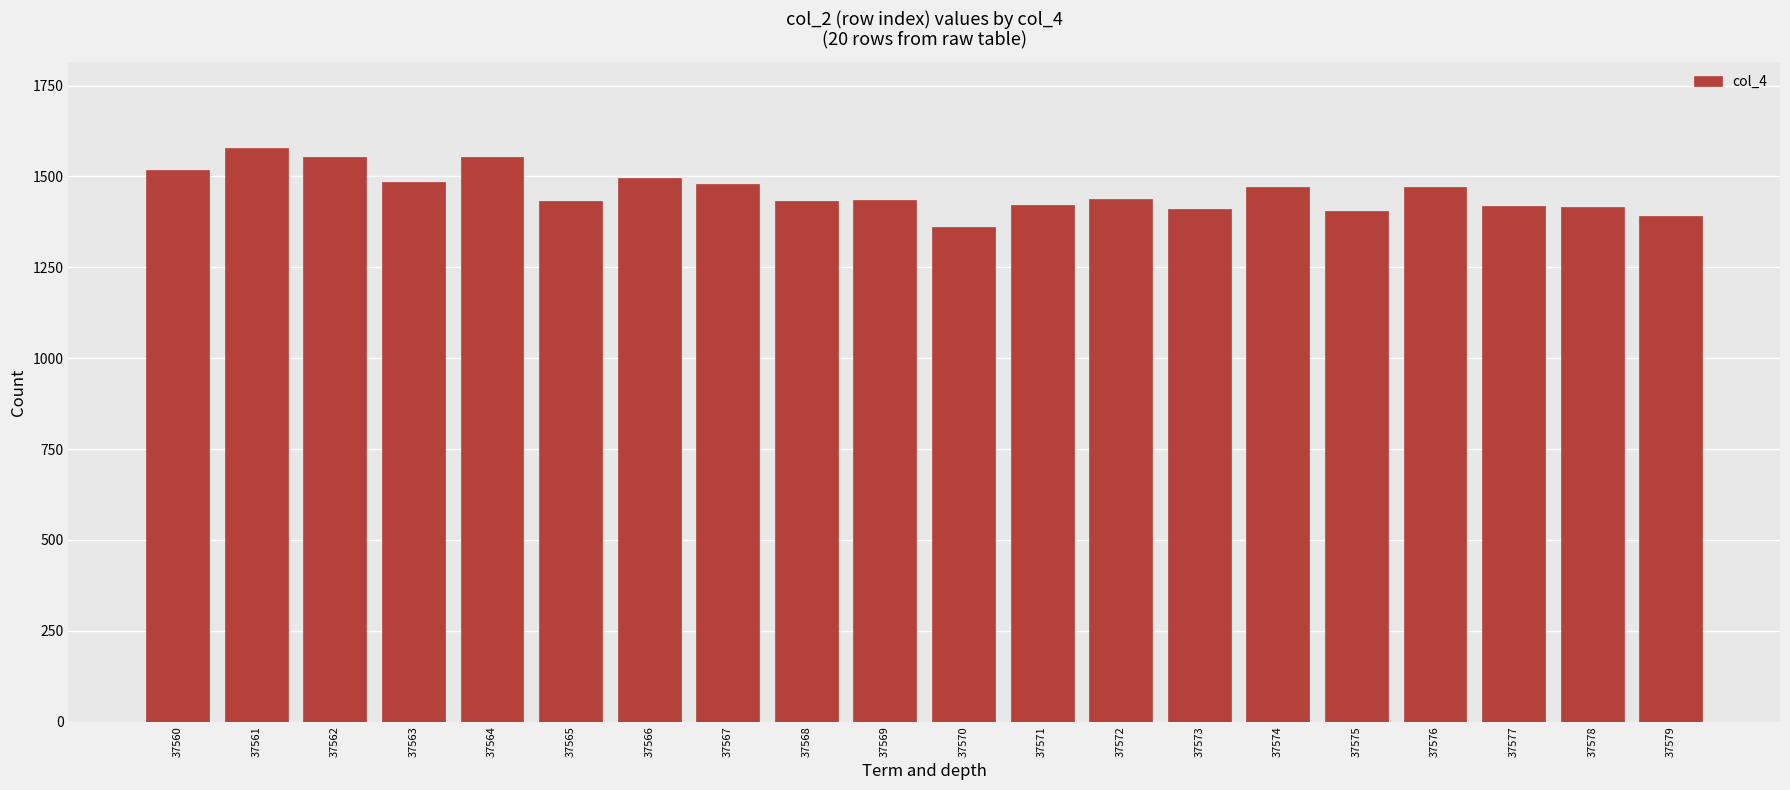

What is the value of the 11th bar from the left?

1362